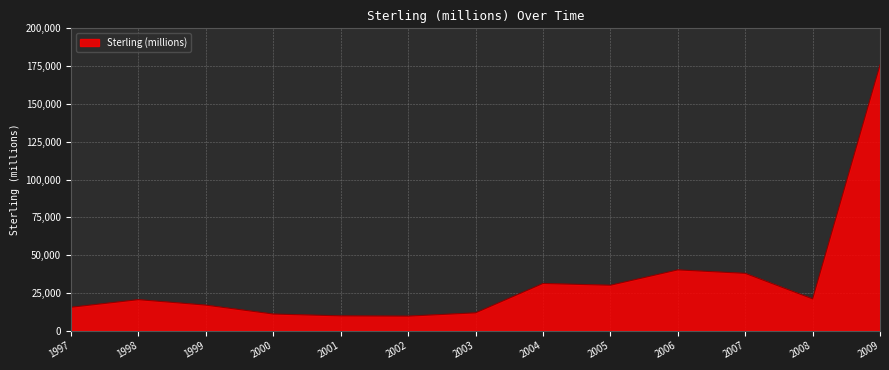

Is it true that the value at 2003 is 11796?

True